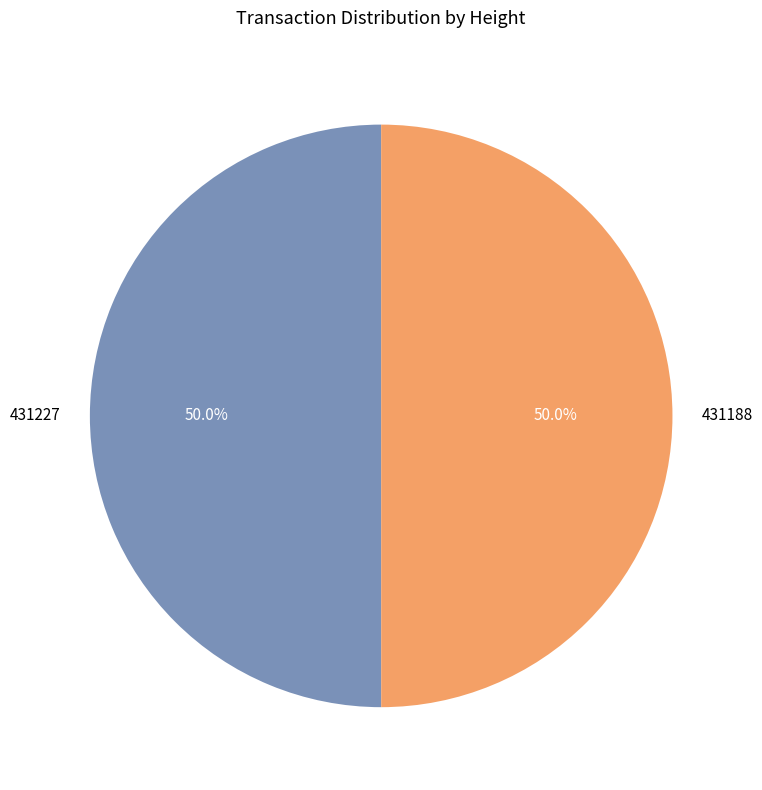

What is the ratio of the value at 431227 to the value at 431188?

1.0